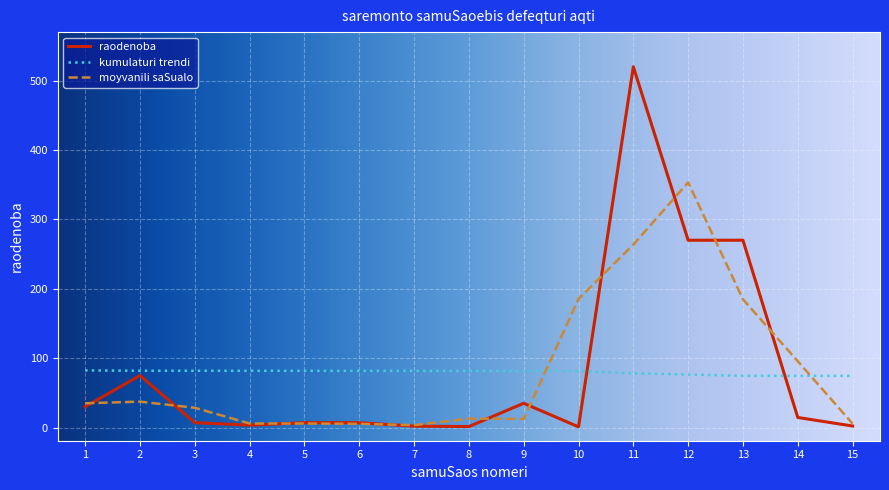

What is the maximum value for raodenoba?

520.0